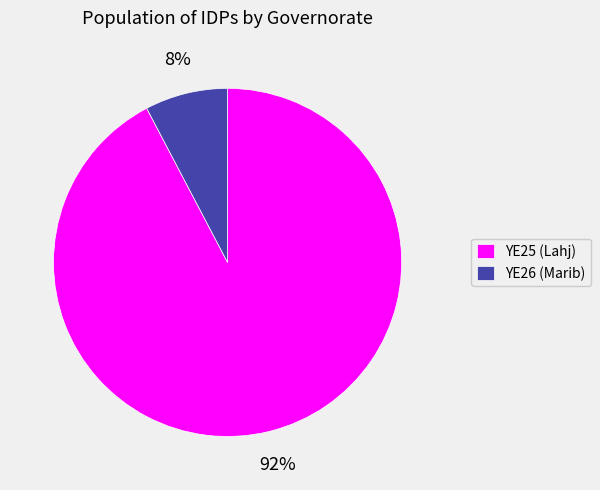

Between YE25 (Lahj) and YE26 (Marib), which is larger?

YE25 (Lahj)